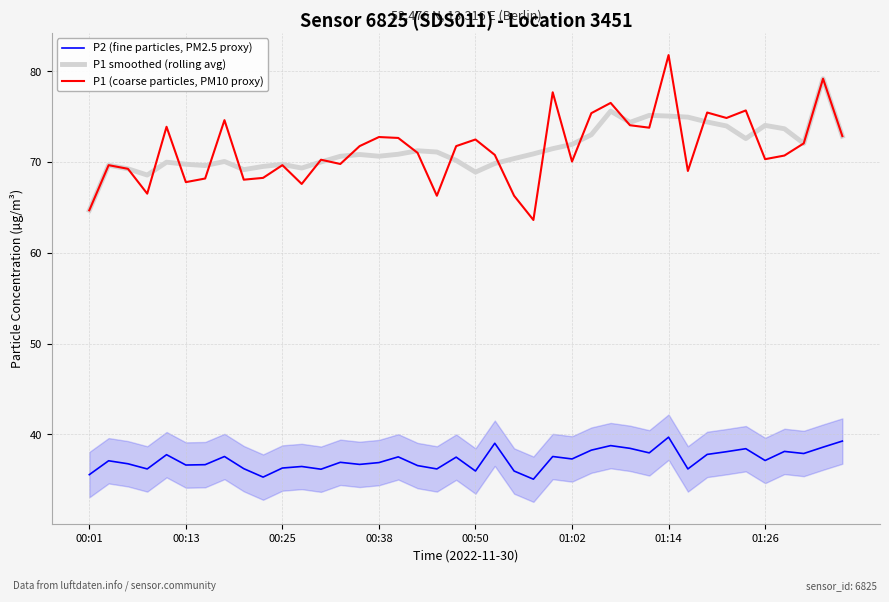

What is the minimum value for P1 smoothed (rolling avg)?

64.7